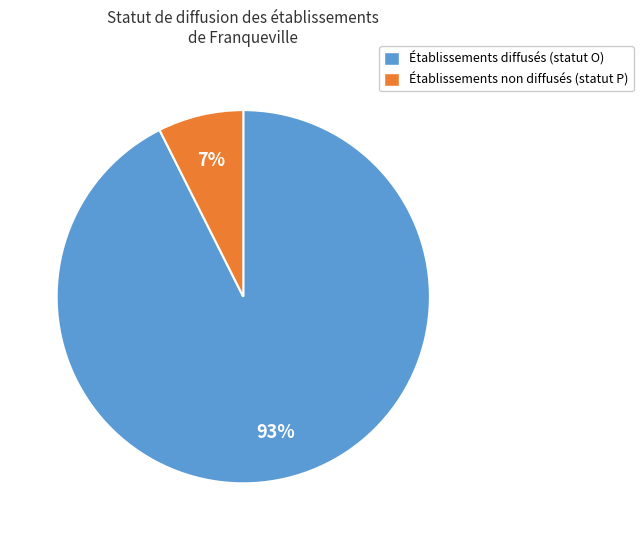

Does any single category account for the majority?

Yes